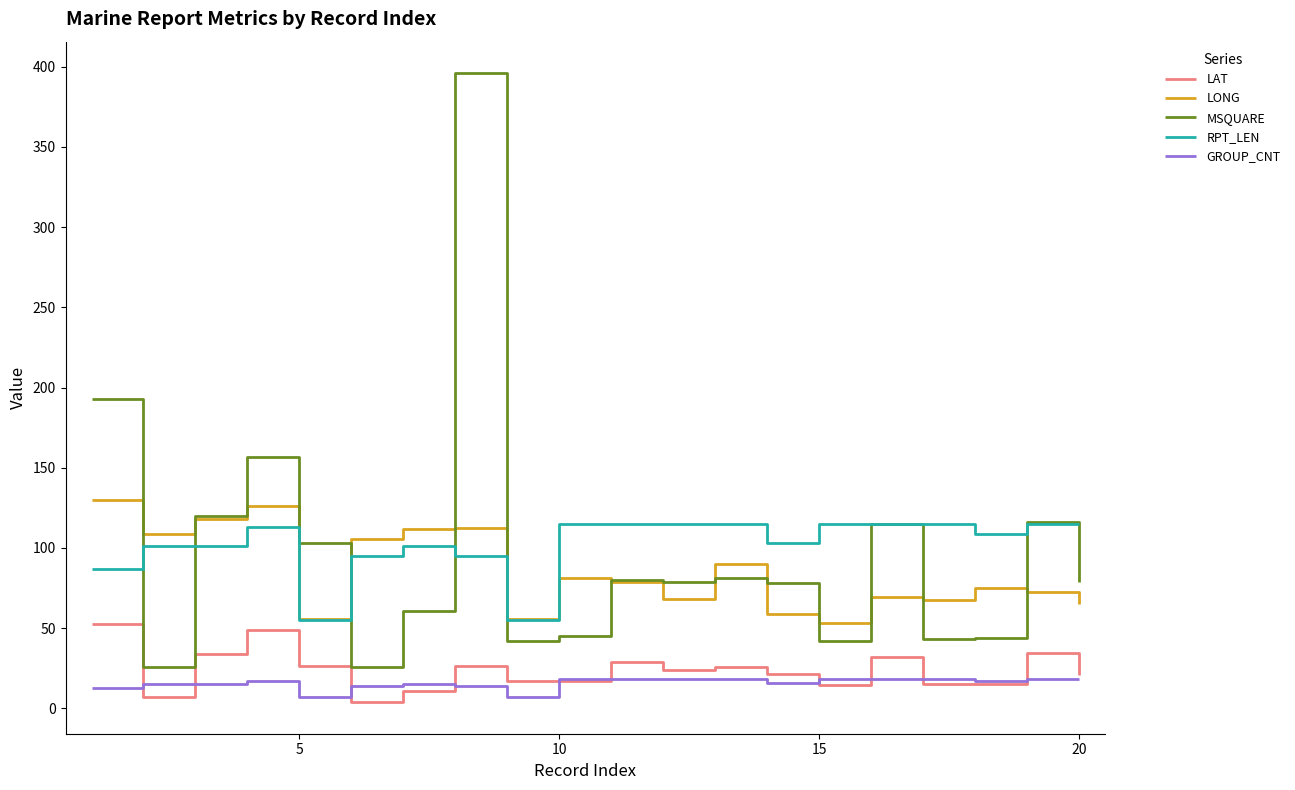

True or false: GROUP_CNT and RPT_LEN intersect in this chart.

False